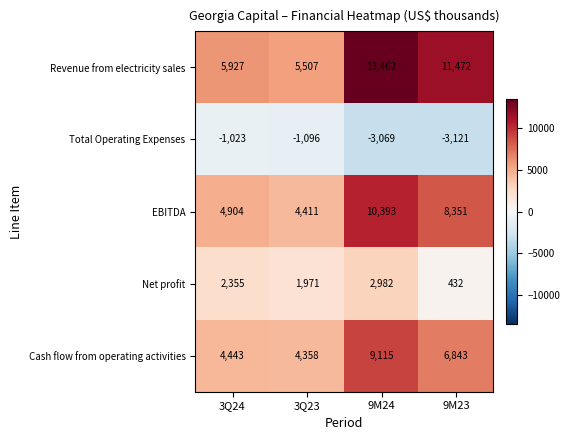

What is the maximum value shown in the chart?

13462